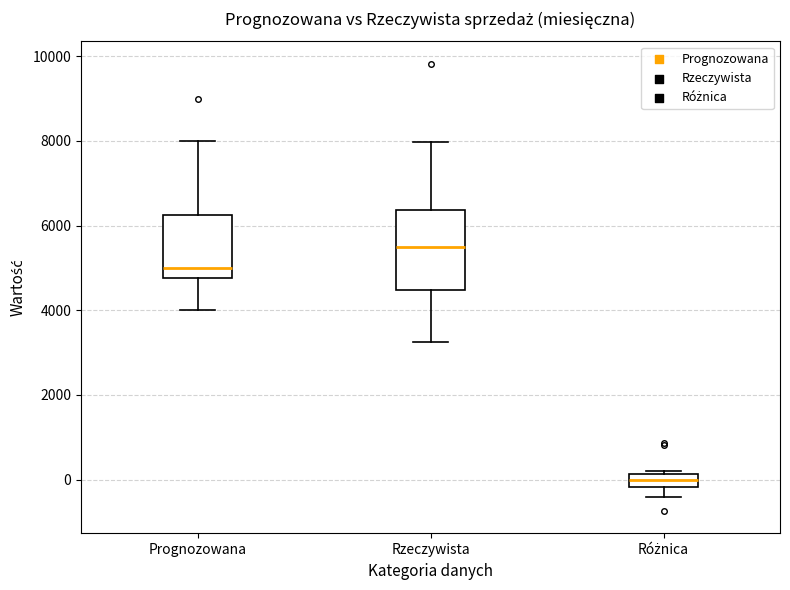

Which box has the highest median line?

Rzeczywista